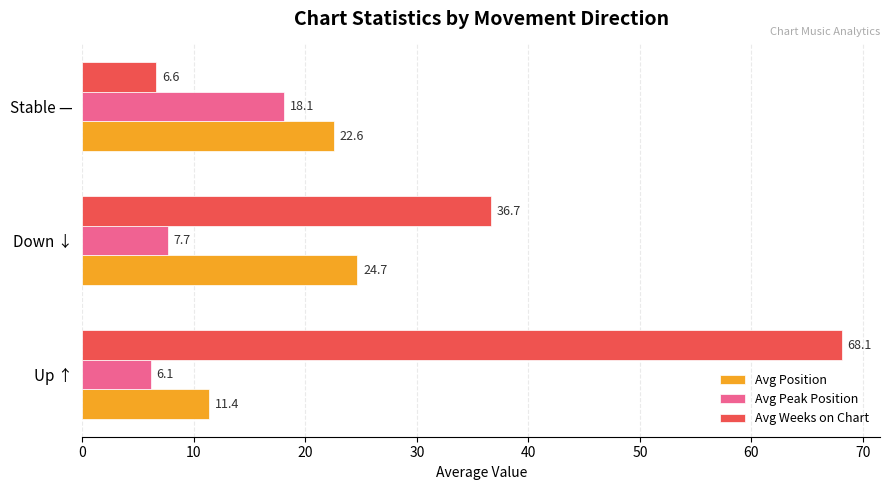

What is the difference between the maximum and second lowest values in the Avg Peak Position series?

10.4